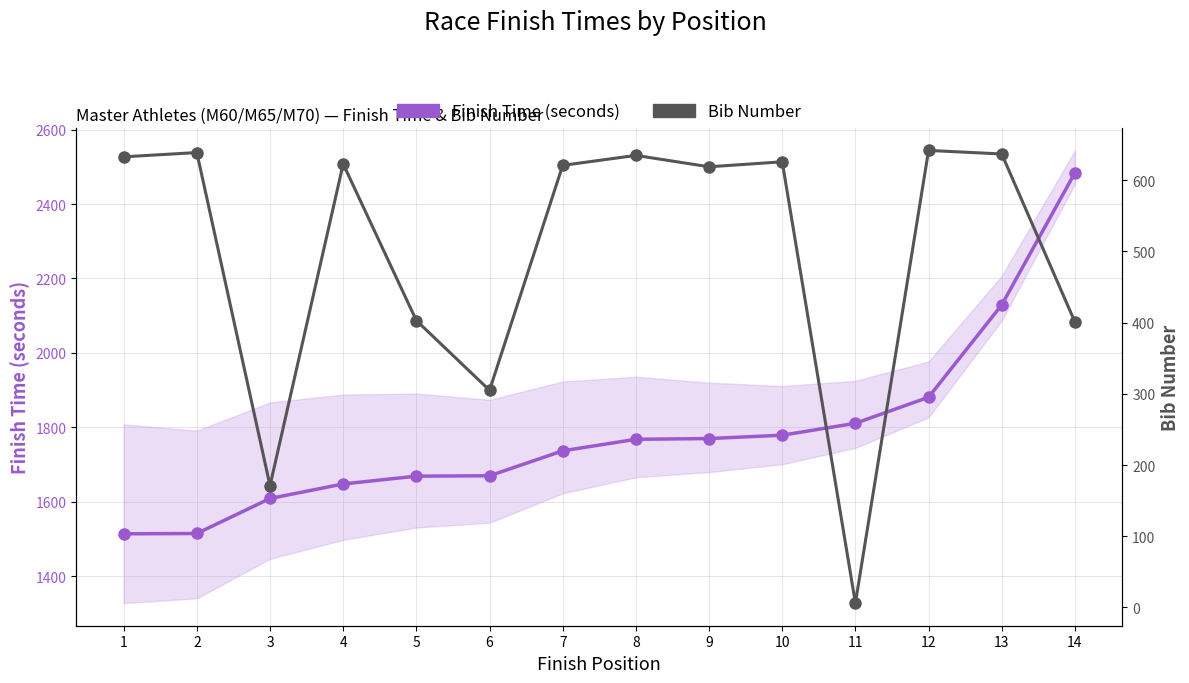

Is the value of Bib Number at 4 greater than the value of Finish Time (seconds) at 4?

No